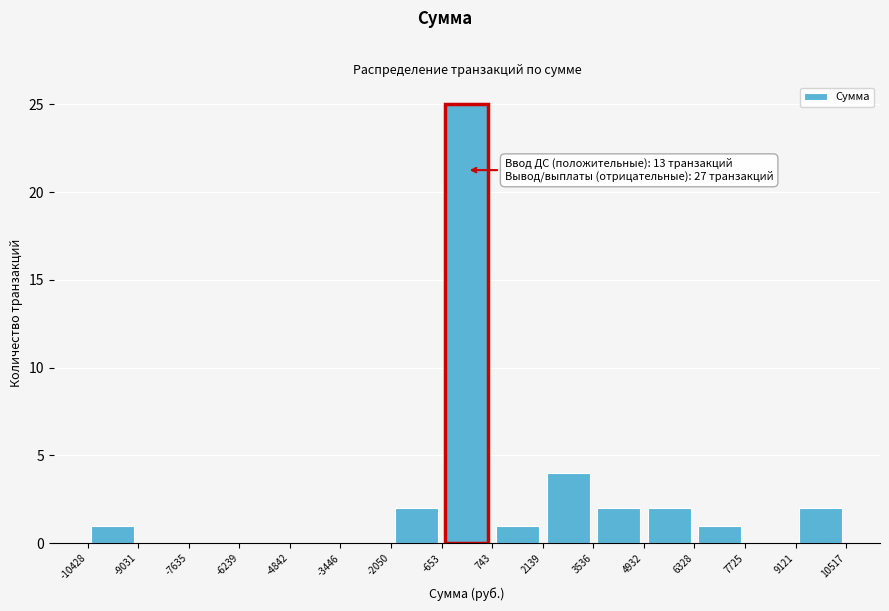

Which range on the x-axis has the tallest bar?

-653 to 743